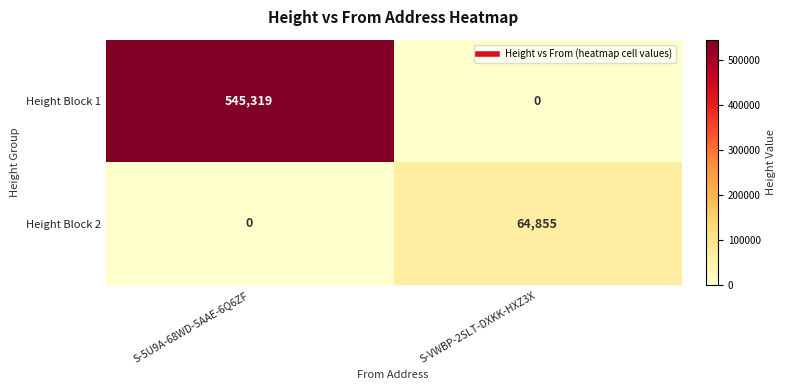

The Height Block 2 series shows 64855 at S-VWBP-2SLT-DXKK-HXZ3X. True or false?

True